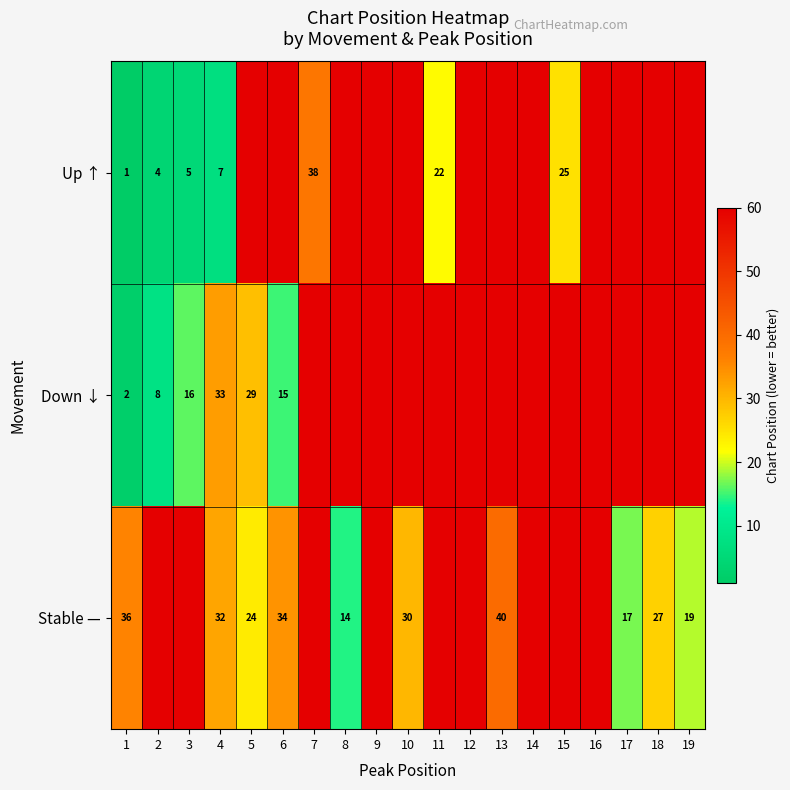

Is the value of Up ↑ at 11 greater than the value of Down ↓ at 4?

No